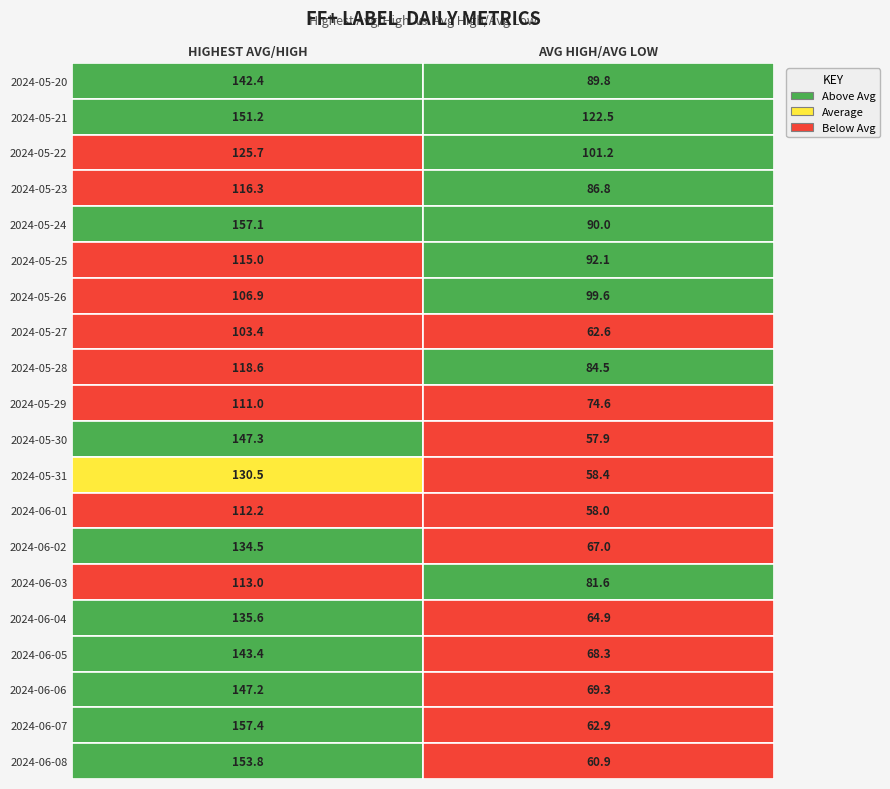

List the series in order of their peak value, highest first.

2024-06-07, 2024-05-24, 2024-06-08, 2024-05-21, 2024-05-30, 2024-06-06, 2024-06-05, 2024-05-20, 2024-06-04, 2024-06-02, 2024-05-31, 2024-05-22, 2024-05-28, 2024-05-23, 2024-05-25, 2024-06-03, 2024-06-01, 2024-05-29, 2024-05-26, 2024-05-27